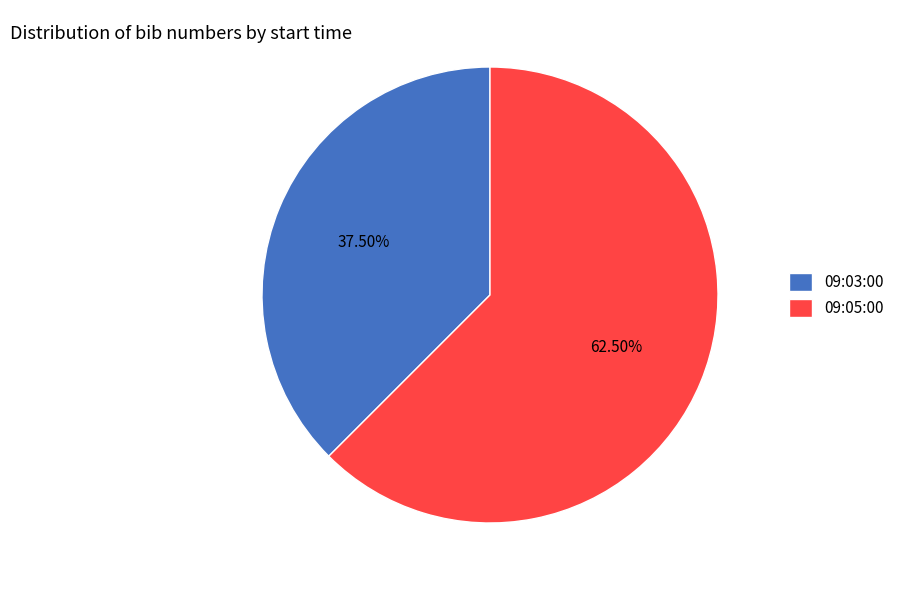

What is the majority slice?

09:05:00